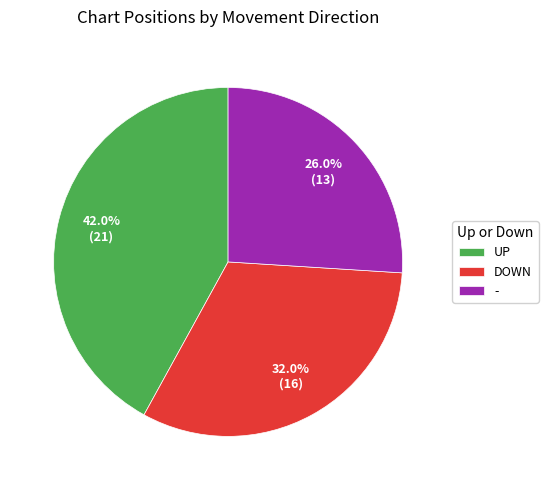

Do - and DOWN together represent more than half of the pie?

Yes